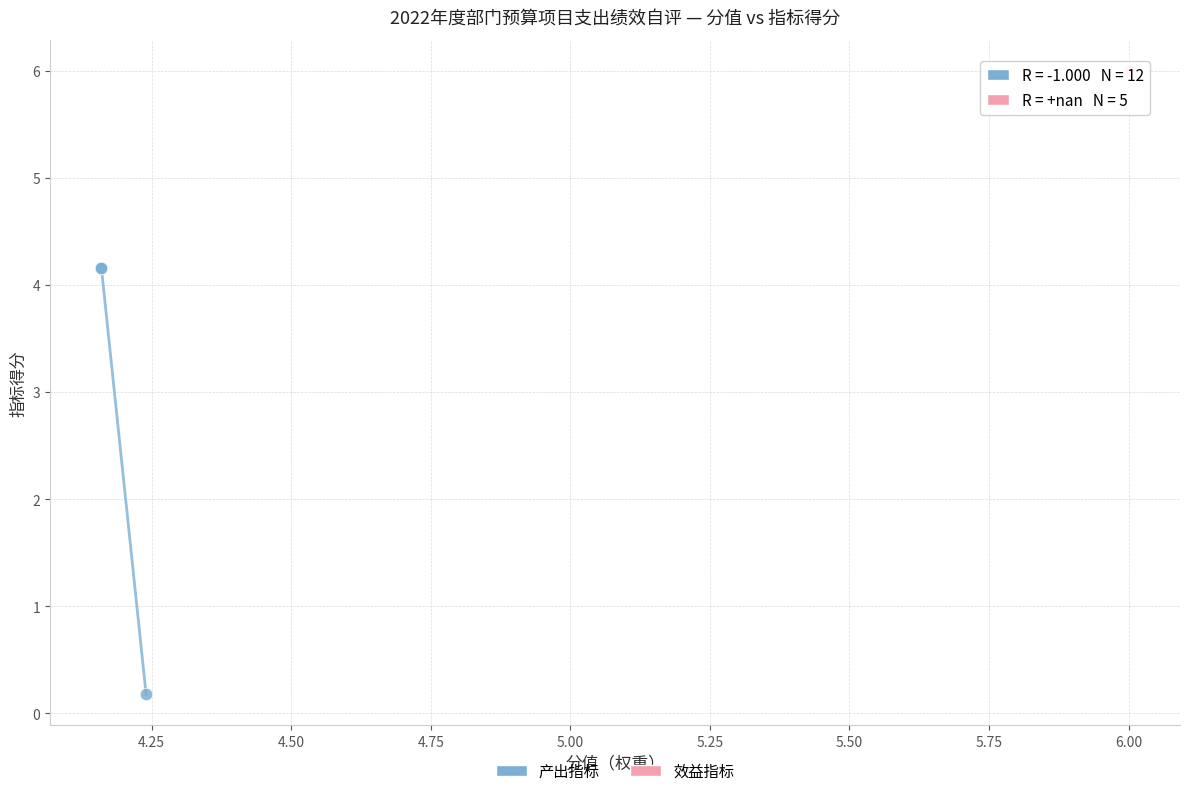

Which series contains the highest Y value?

效益指标